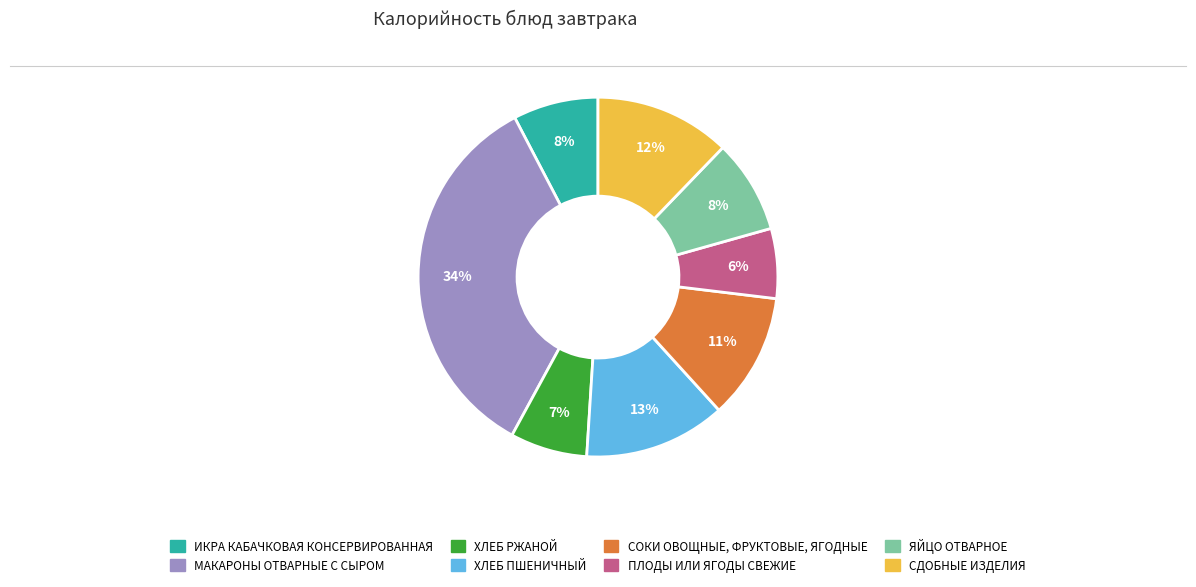

Between СОКИ ОВОЩНЫЕ, ФРУКТОВЫЕ, ЯГОДНЫЕ and ХЛЕБ РЖАНОЙ, which is larger?

СОКИ ОВОЩНЫЕ, ФРУКТОВЫЕ, ЯГОДНЫЕ